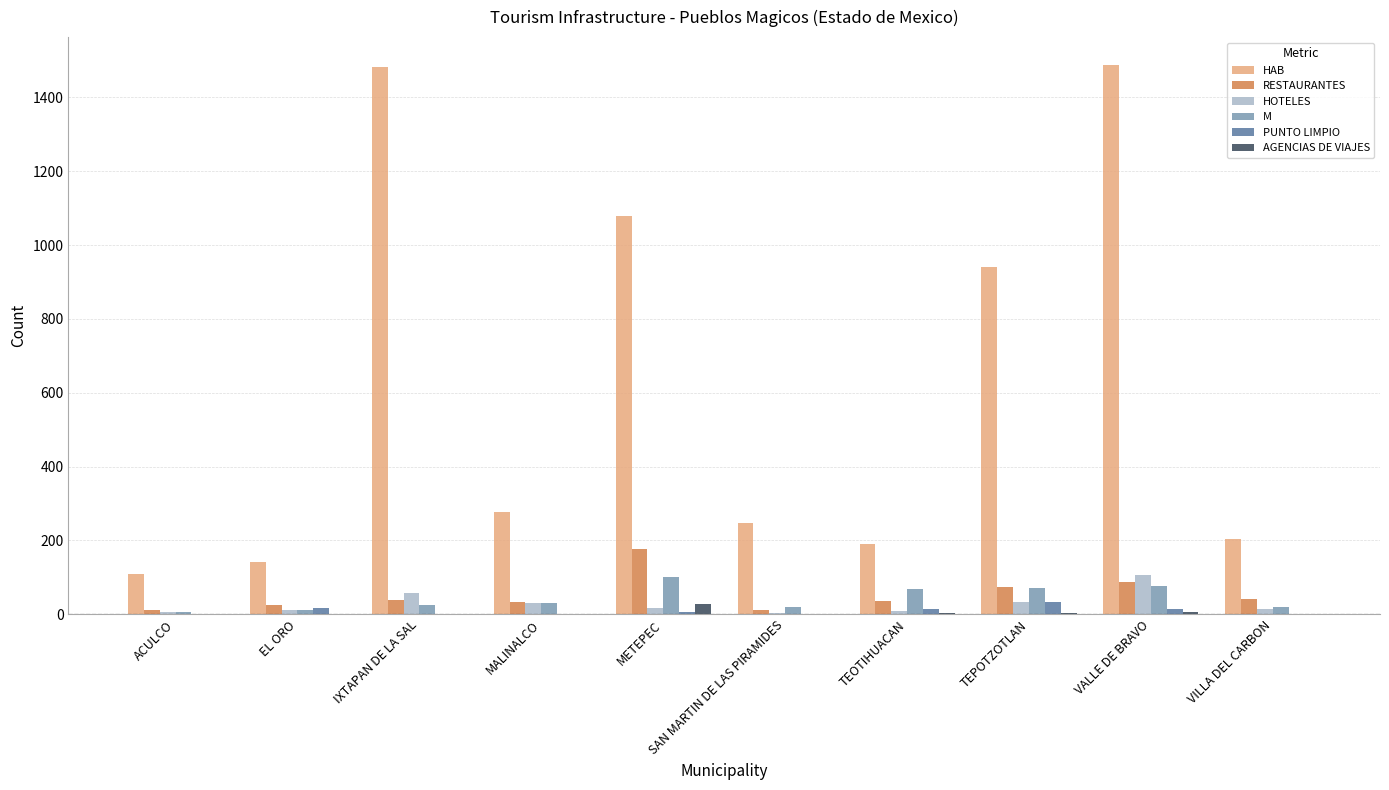

What are all the series names shown in the legend?

HAB, RESTAURANTES, HOTELES, M, PUNTO LIMPIO, AGENCIAS DE VIAJES